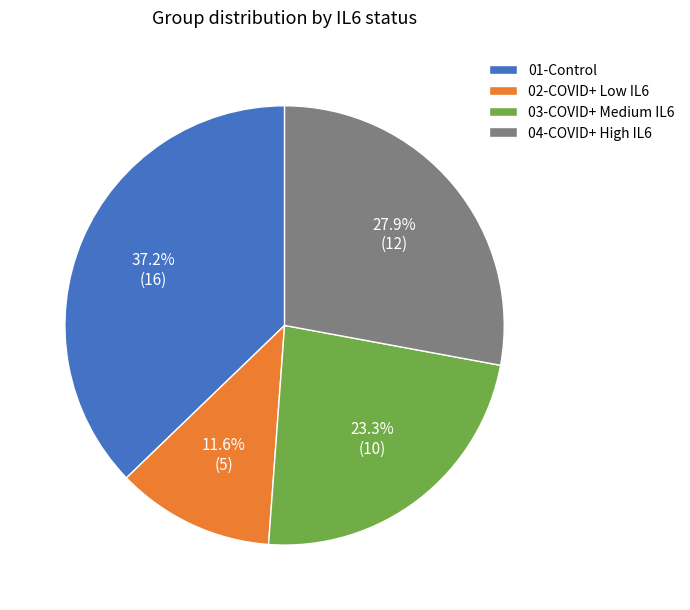

What percentage is NOT represented by 04-COVID+ High IL6?

72.1%